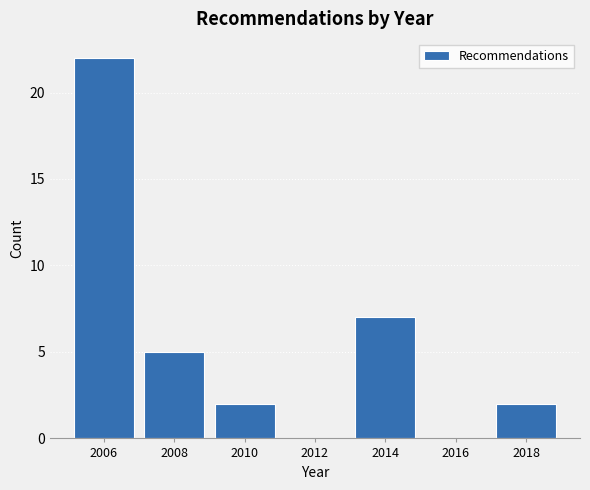

Reading left to right, transcribe this chart: for each bar, give the range it covers on the x-axis and its height. The values are not printed on the chart, so give them approximately, as read against the axis.

2005 to 2007: 22
2007 to 2009: 5
2009 to 2011: 2
2011 to 2013: 0
2013 to 2015: 7
2015 to 2017: 0
2017 to 2019: 2